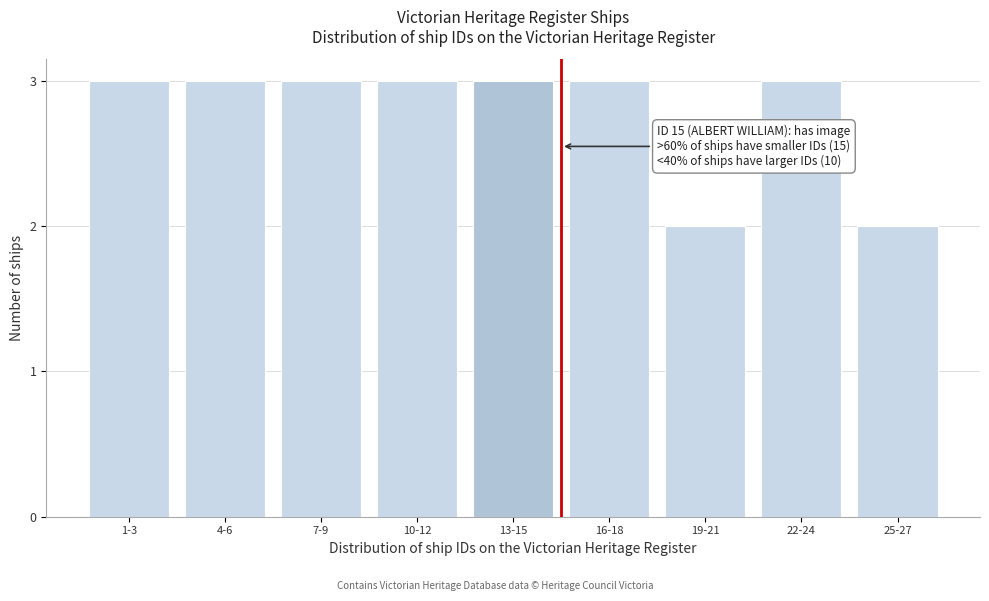

Reading left to right, extract all data points from this chart.

3	3	3	3	3	3	2	3	2